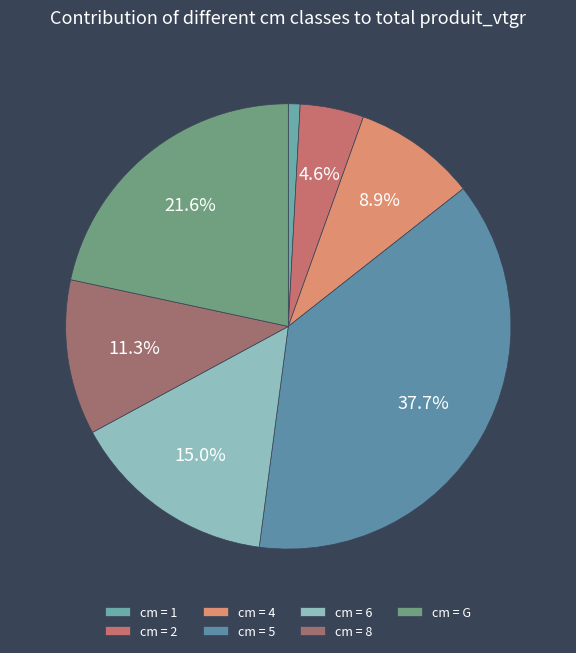

Which category has the smallest portion of the pie?

1